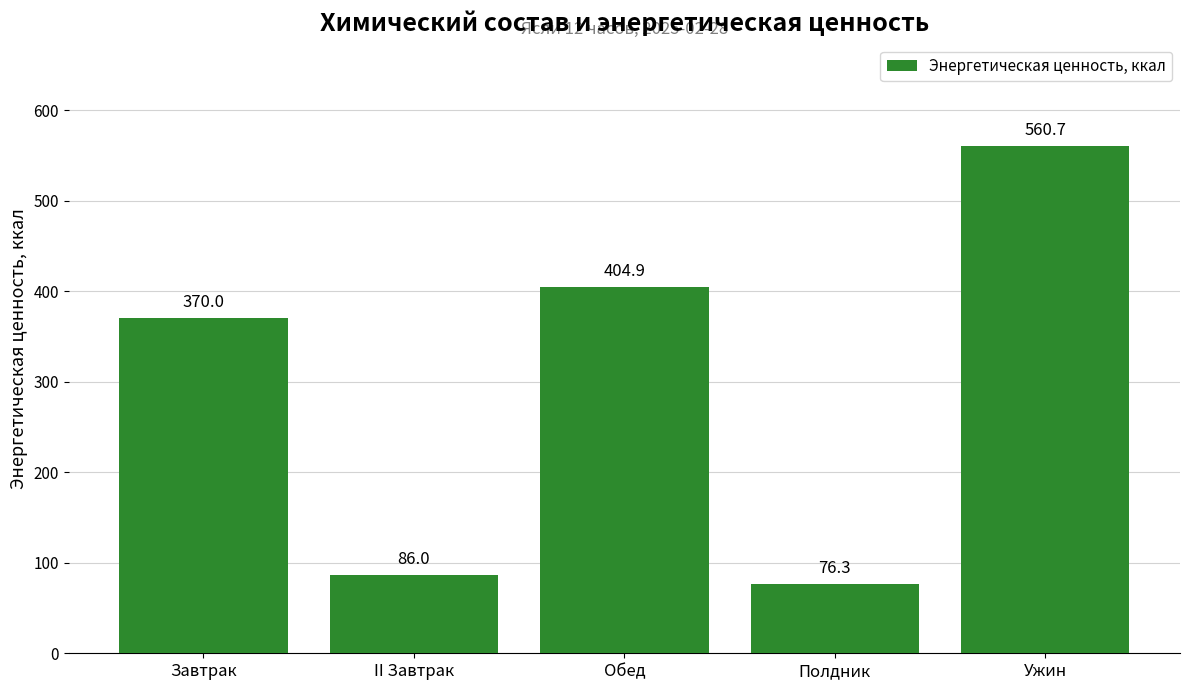

Rank the categories by value from highest to lowest.

Ужин, Обед, Завтрак, II Завтрак, Полдник